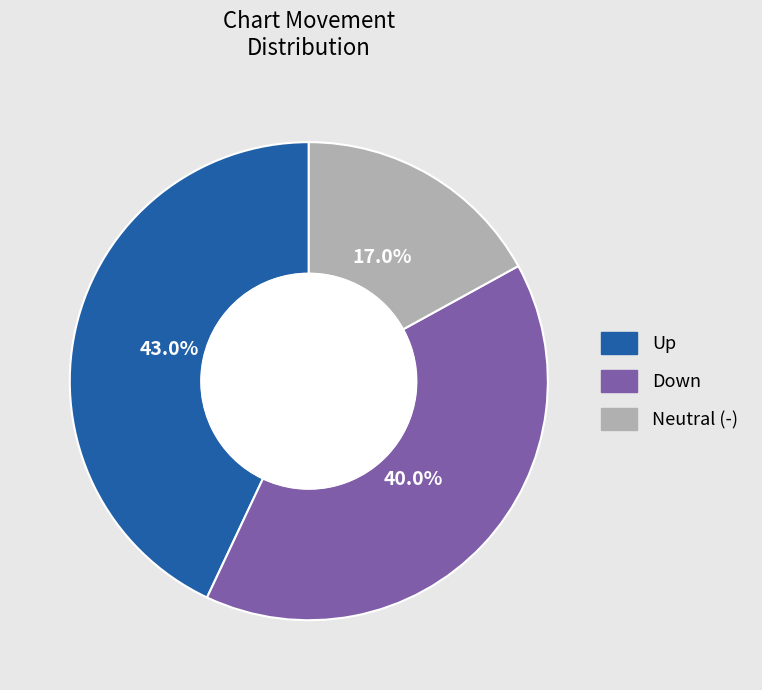

Count the number of slices in the pie.

3